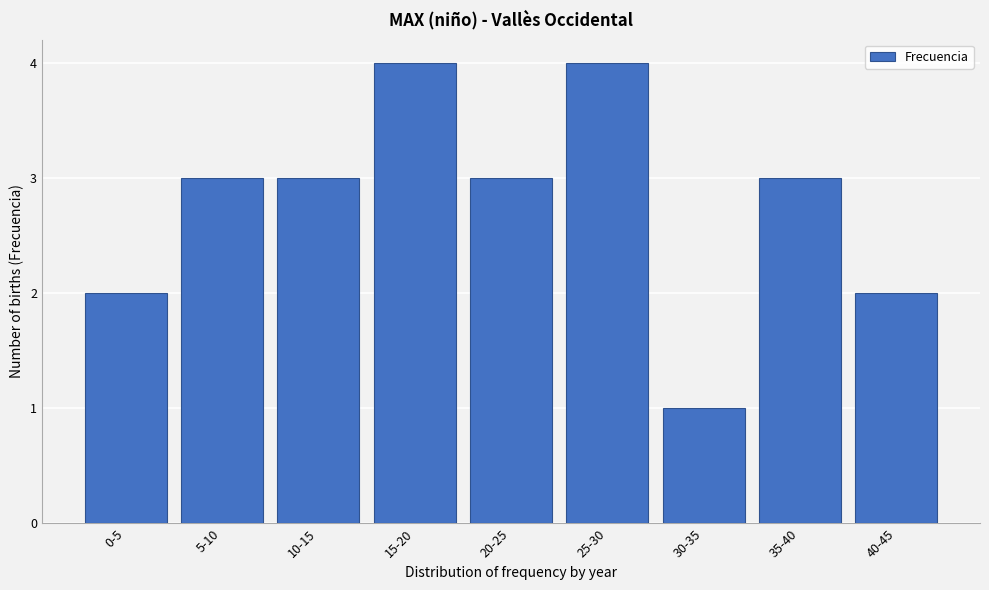

Reading left to right, list all the values displayed in this chart.

2	3	3	4	3	4	1	3	2